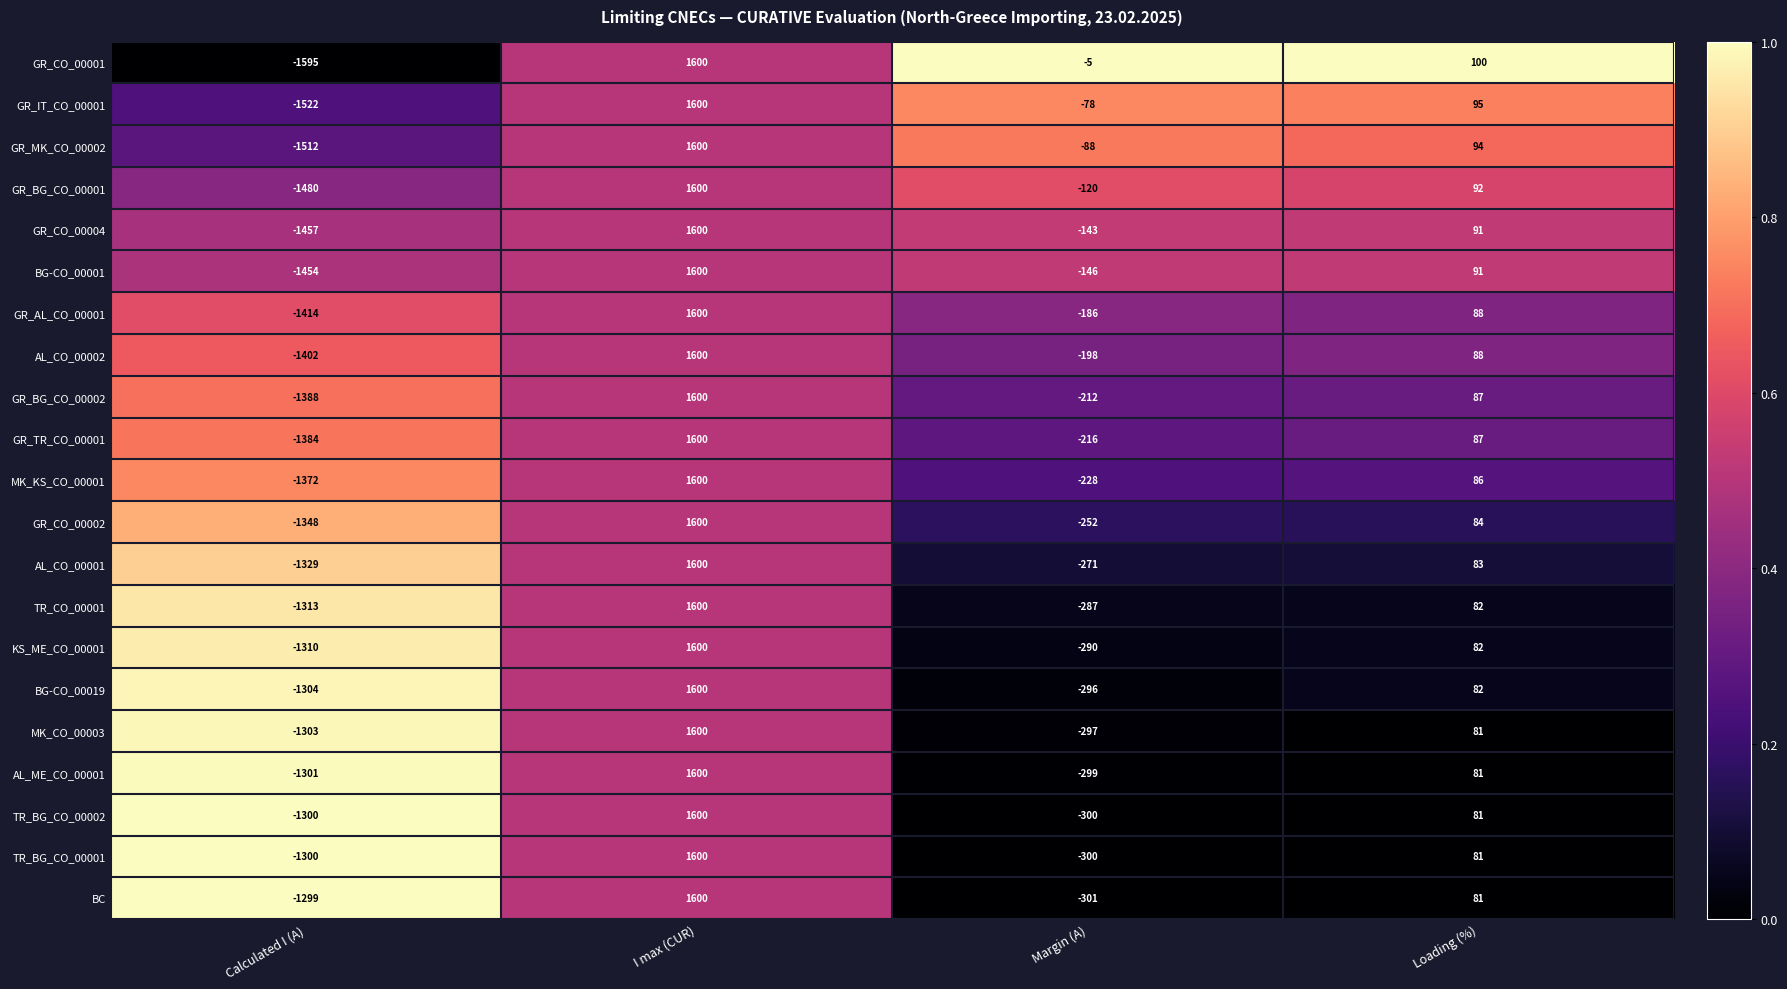

True or false: TR_BG_CO_00001 has a value of 1600 at I max (CUR).

True